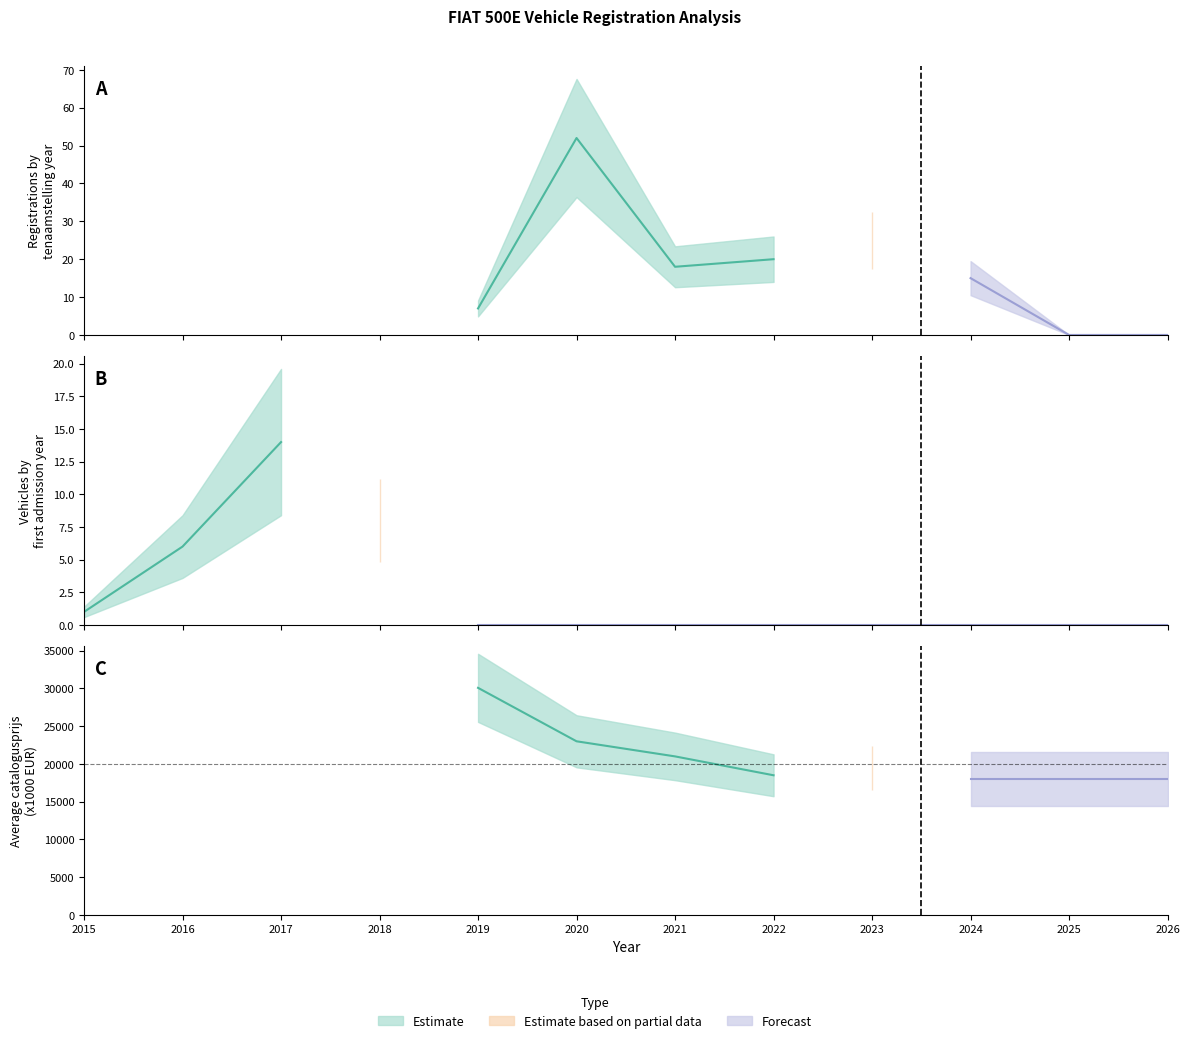

The value of massa_rijklaar at 2024 is 1869. True or false?

False